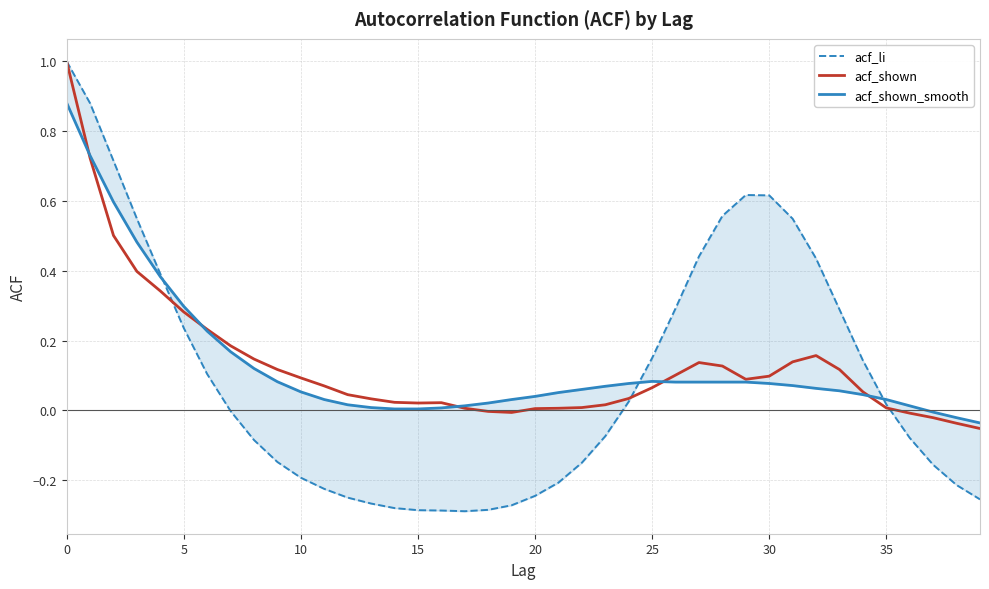

True or false: acf_li has a value of -0.3 at 14.

True